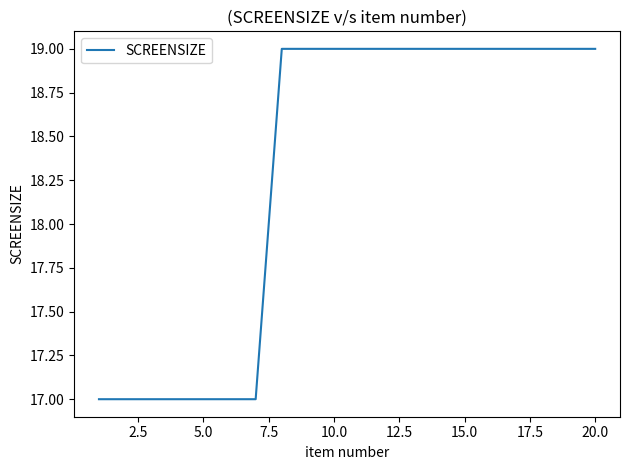

What is the greatest value displayed?

19